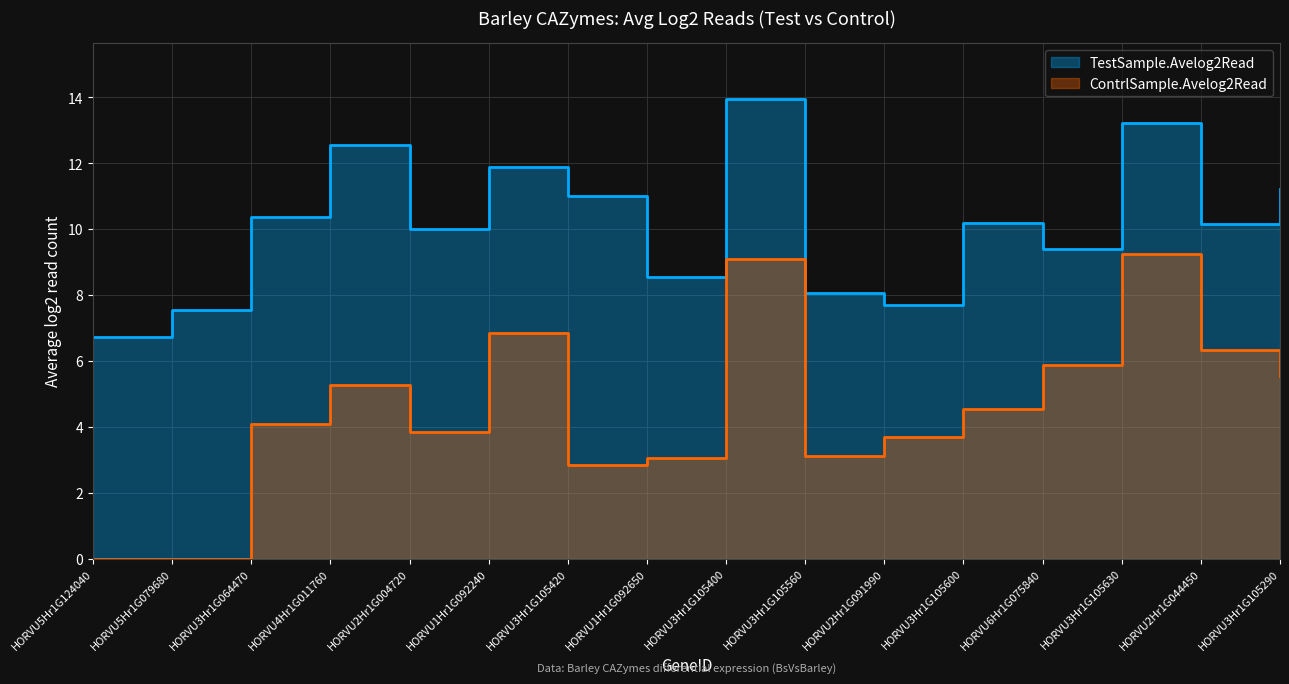

True or false: ContrlSample.Avelog2Read and TestSample.Avelog2Read cross at least once.

False